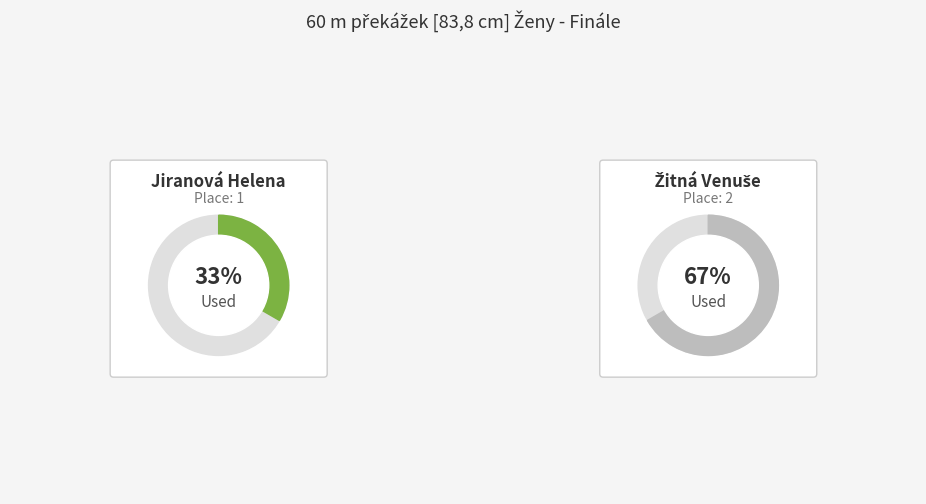

Does any single category account for the majority?

Yes